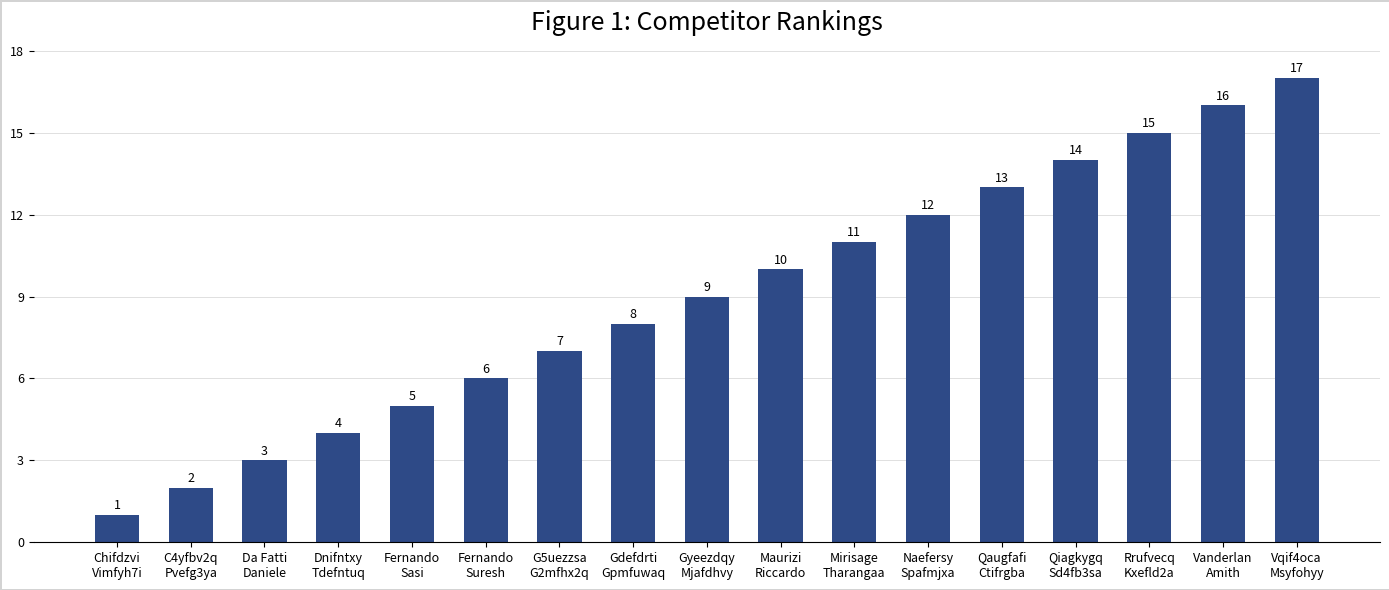

List the labels in order of value, smallest first.

Chifdzvi
Vimfyh7i, C4yfbv2q
Pvefg3ya, Da Fatti
Daniele, Dnifntxy
Tdefntuq, Fernando
Sasi, Fernando
Suresh, G5uezzsa
G2mfhx2q, Gdefdrti
Gpmfuwaq, Gyeezdqy
Mjafdhvy, Maurizi
Riccardo, Mirisage
Tharangaa, Naefersy
Spafmjxa, Qaugfafi
Ctifrgba, Qiagkygq
Sd4fb3sa, Rrufvecq
Kxefld2a, Vanderlan
Amith, Vqif4oca
Msyfohyy